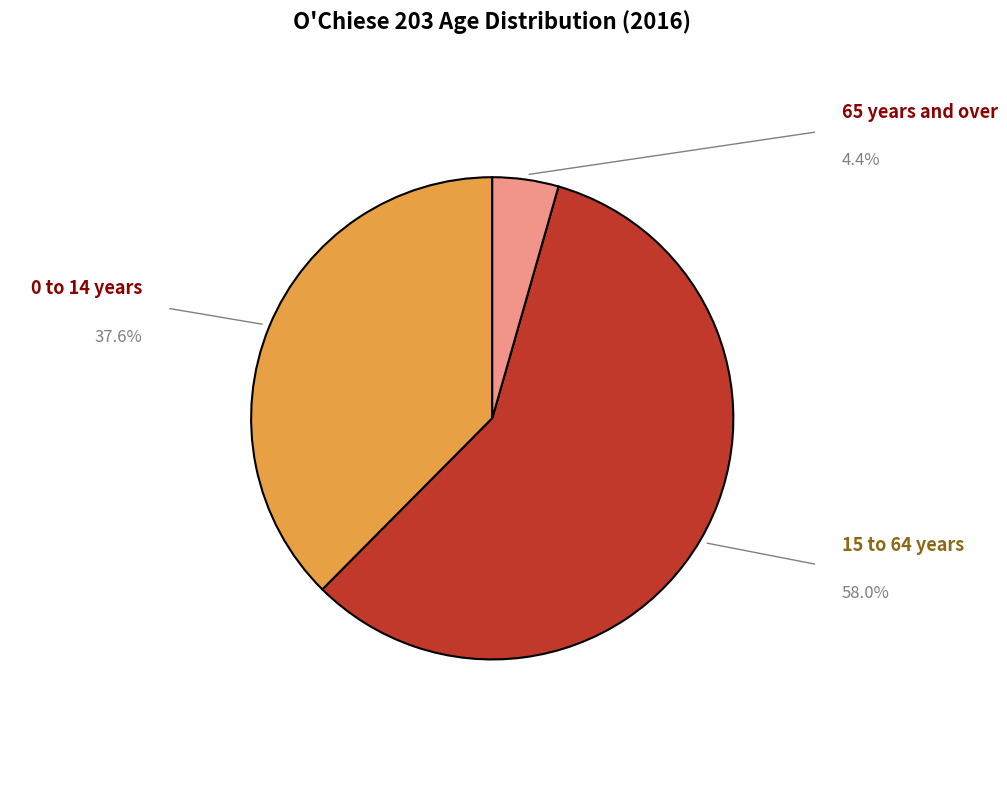

Count the number of slices in the pie.

3